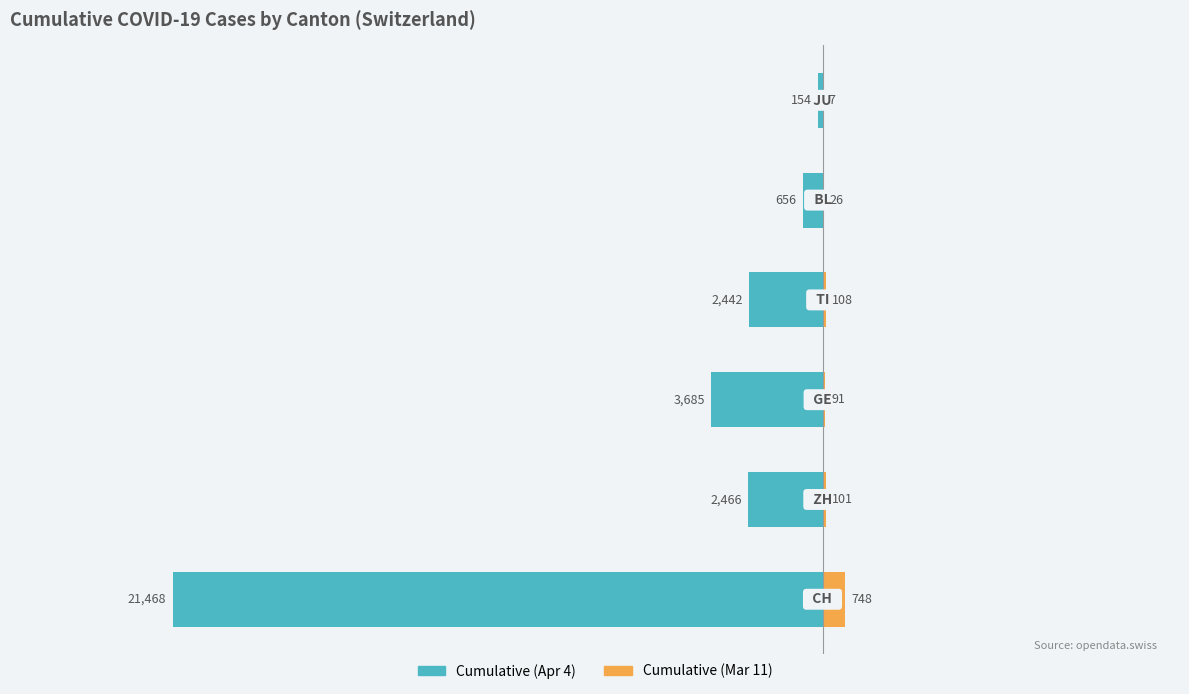

Reading left to right, what are all the values shown in this chart?

Cumulative (Apr 4): 0=-21468	1=-2466	2=-3685	3=-2442	4=-656	5=-154
Cumulative (Mar 11): 0=748	1=101	2=91	3=108	4=26	5=7